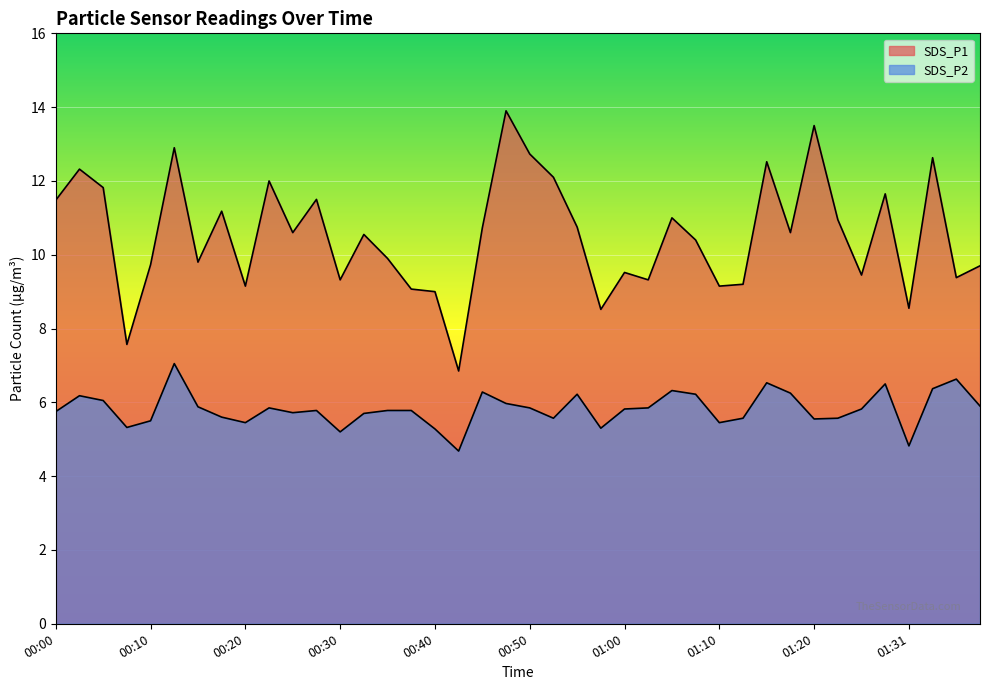

How many lines are shown in the chart?

2